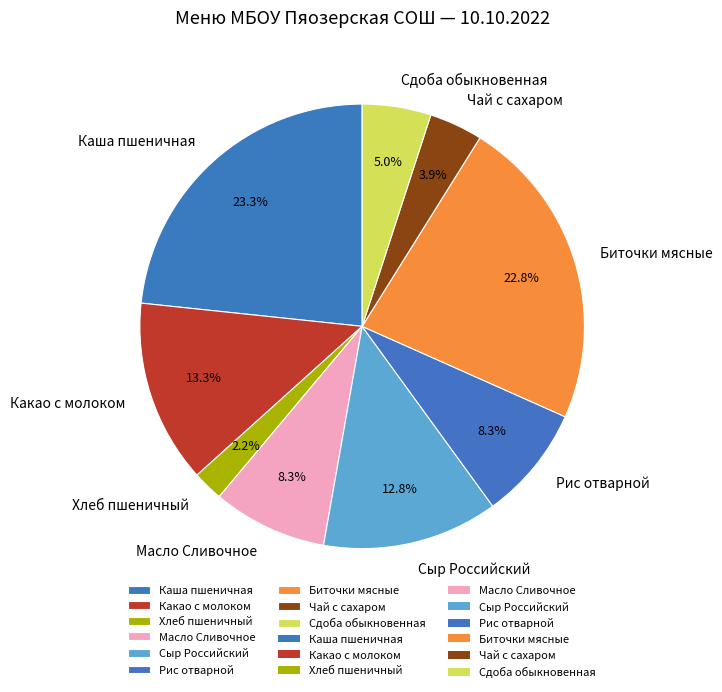

How much of the chart is everything except Чай с сахаром?

96.1%